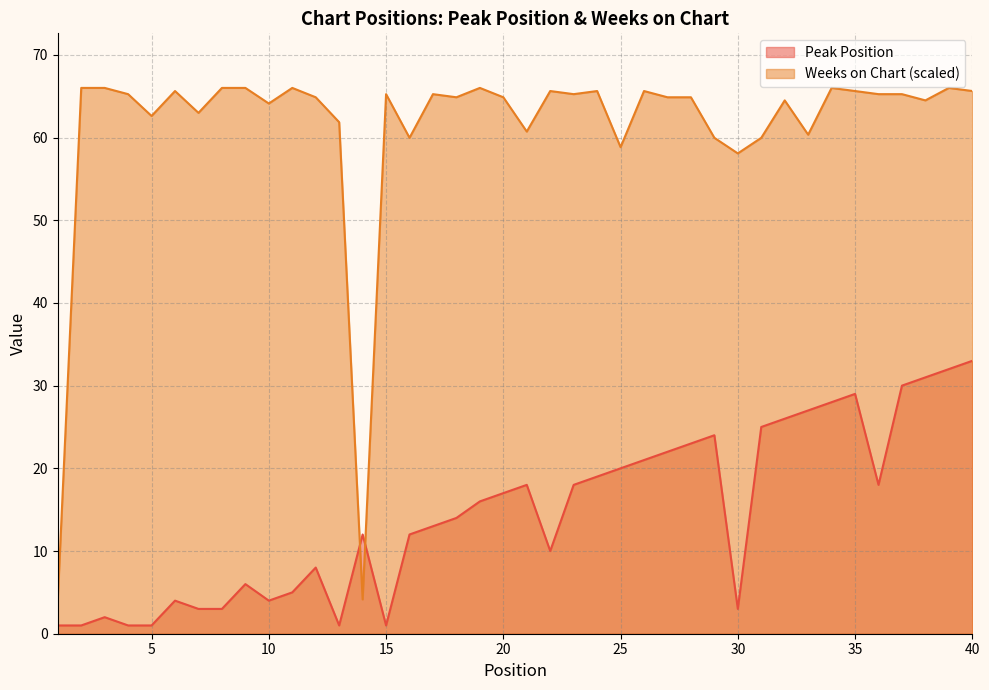

List the series in order of their overall mean, highest first.

Weeks on Chart (scaled), Peak Position